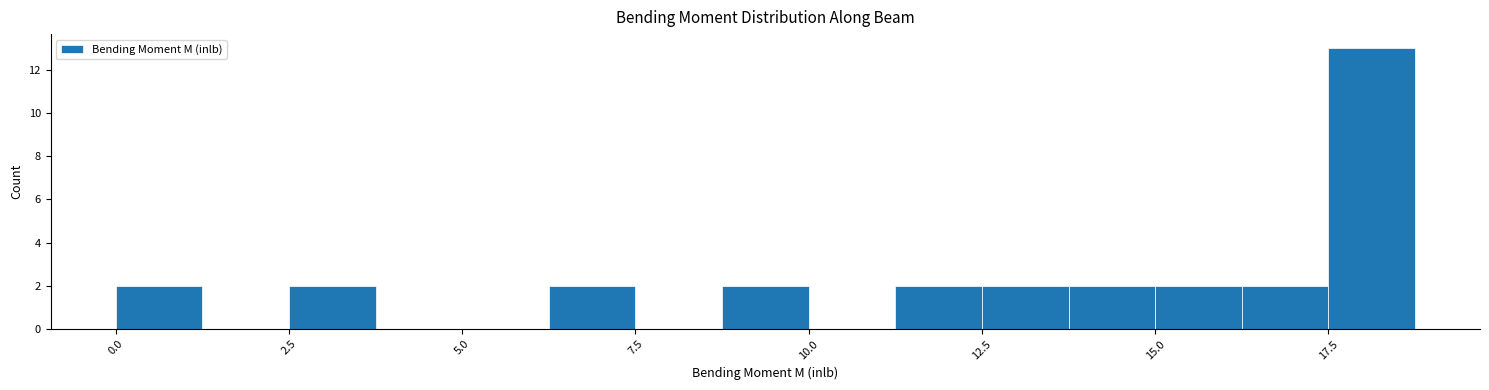

Around what value on the x-axis is the tallest bar? Give the approximate position of its centre, as read against the axis.

18.0